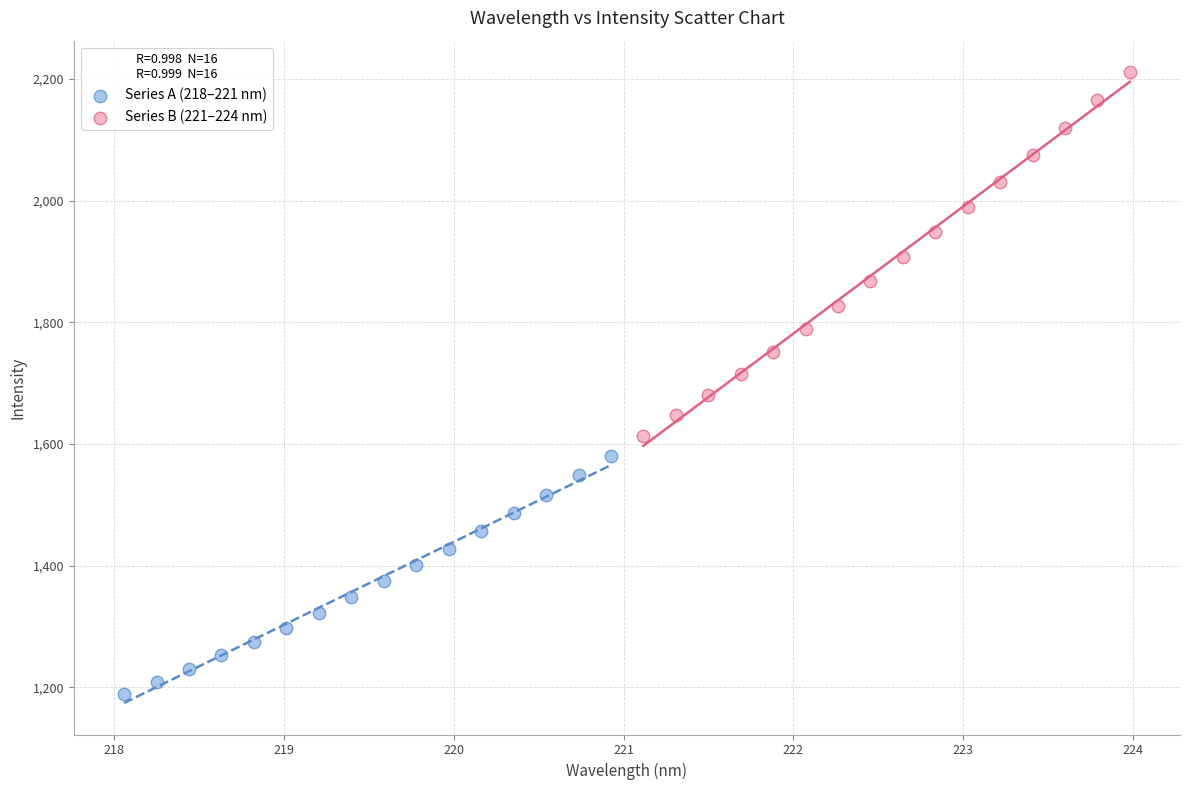

Which series has the widest spread of Y values?

Series B (221–224 nm)